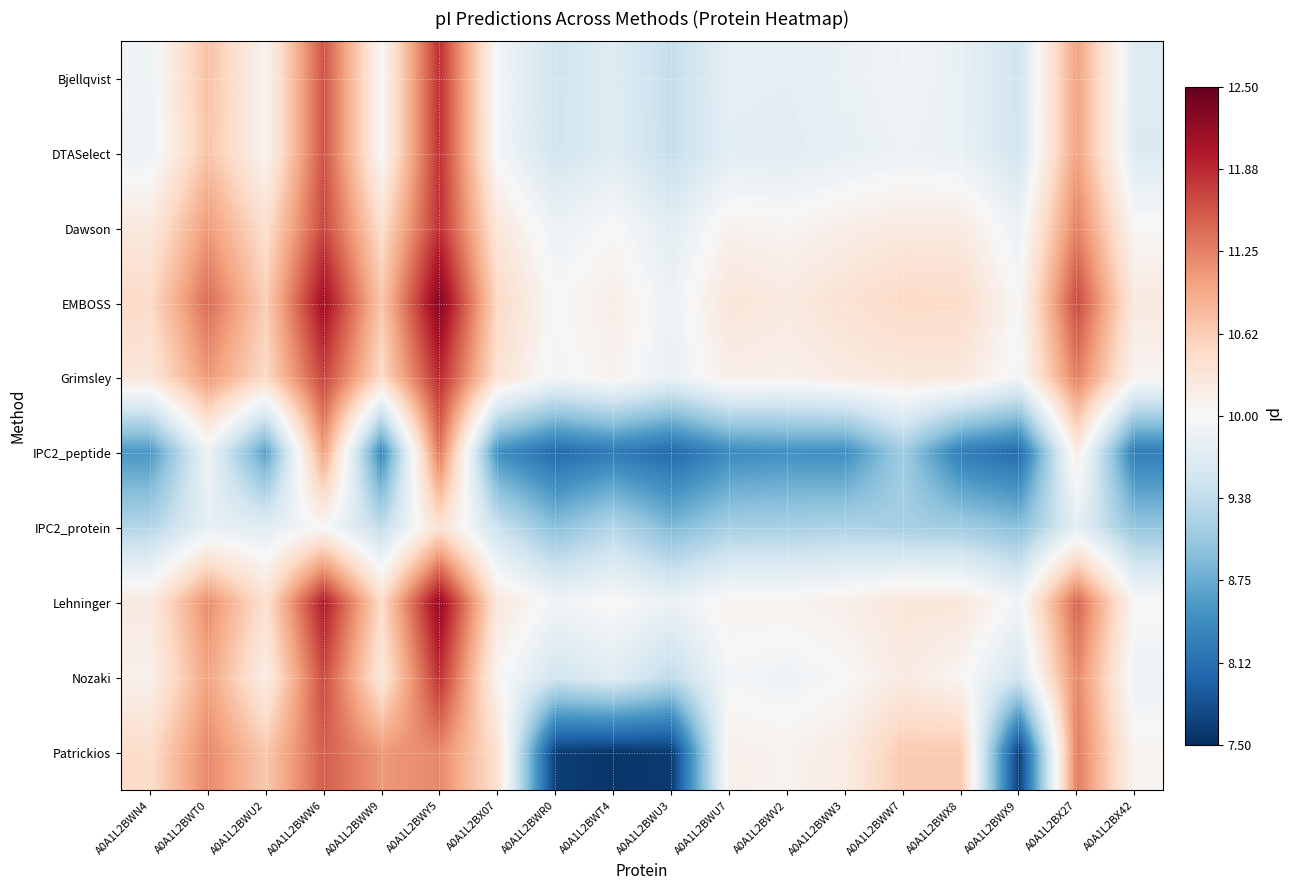

What is the smallest value displayed?

7.6